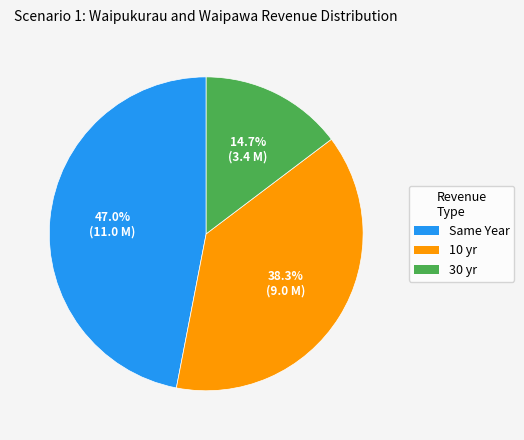

To the nearest percent, what portion does 30 yr represent?

15%